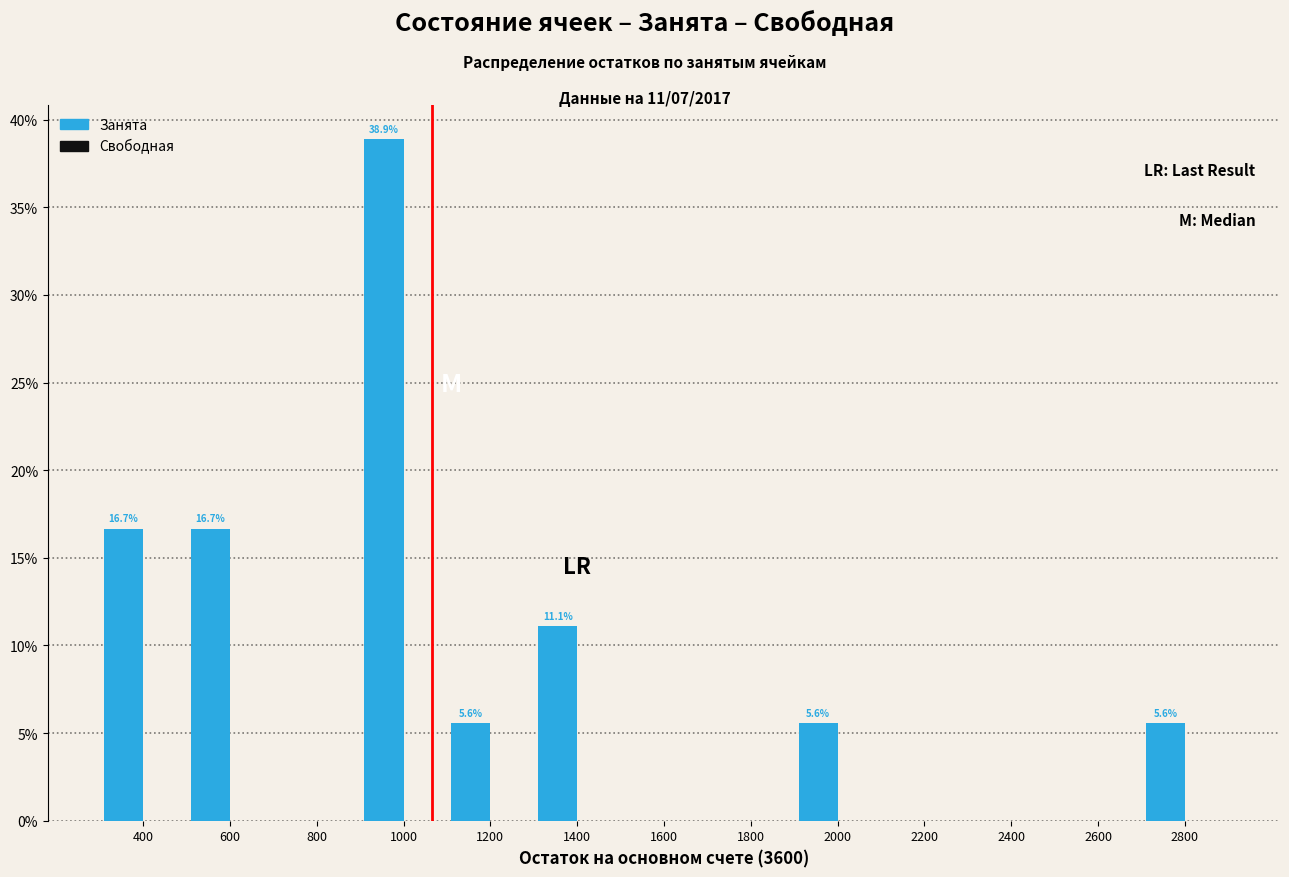

Reading right to left, extract all data points from this chart.

2800=5.6	2600=0.0	2400=0.0	2200=0.0	2000=5.6	1800=0.0	1600=0.0	1400=11.1	1200=5.6	1000=38.9	800=0.0	600=16.7	400=16.7